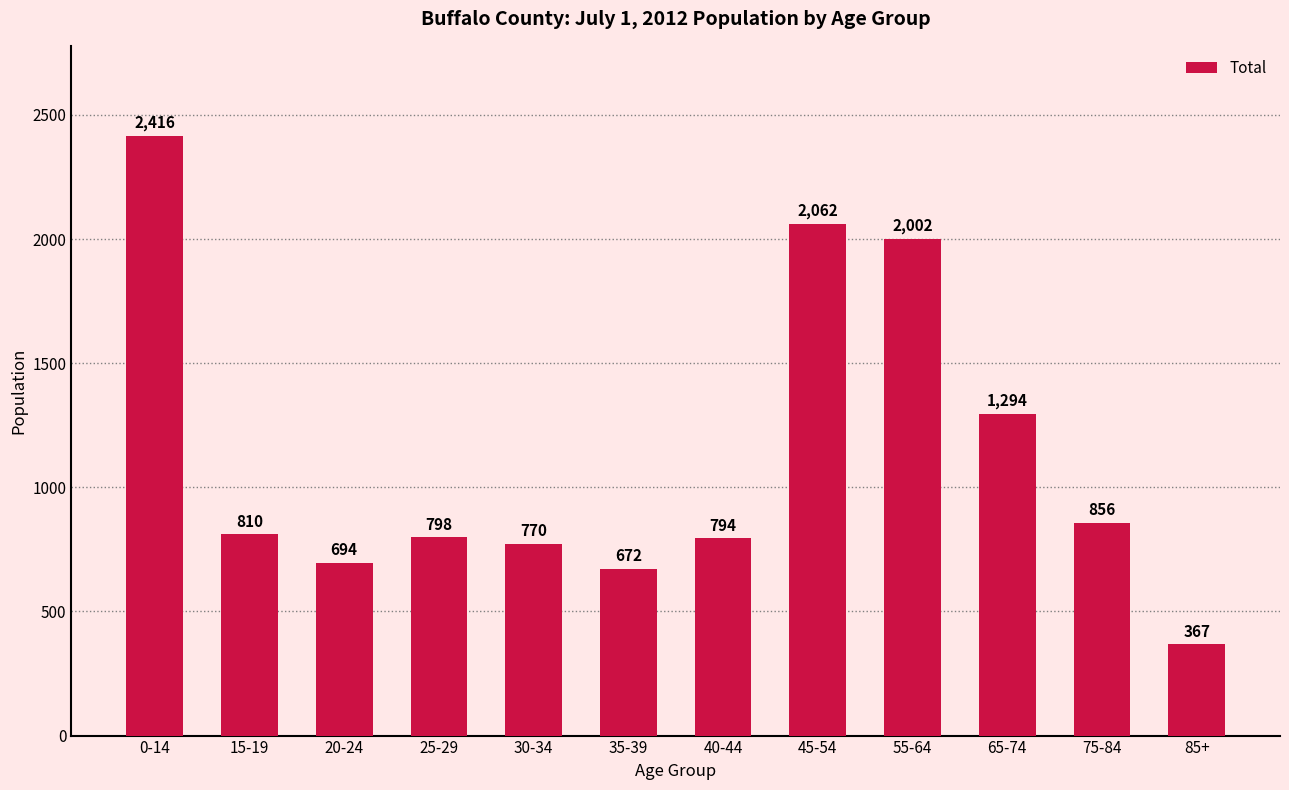

Reading right to left, what are all the values shown in this chart?

367	856	1294	2002	2062	794	672	770	798	694	810	2416